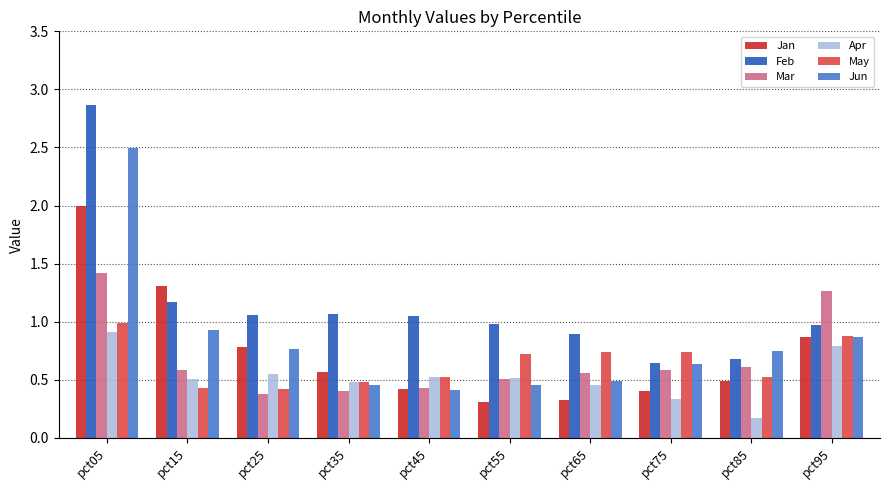

Which series changed the most between pct15 and pct65?

Jan